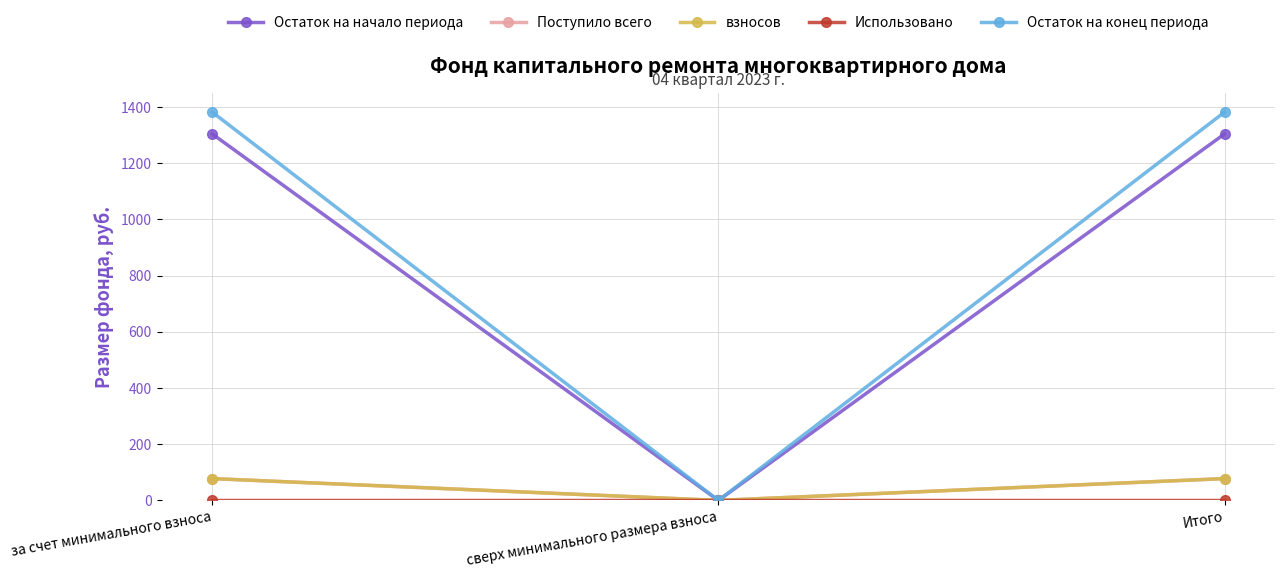

What is the label of the 1st point from the right?

Итого